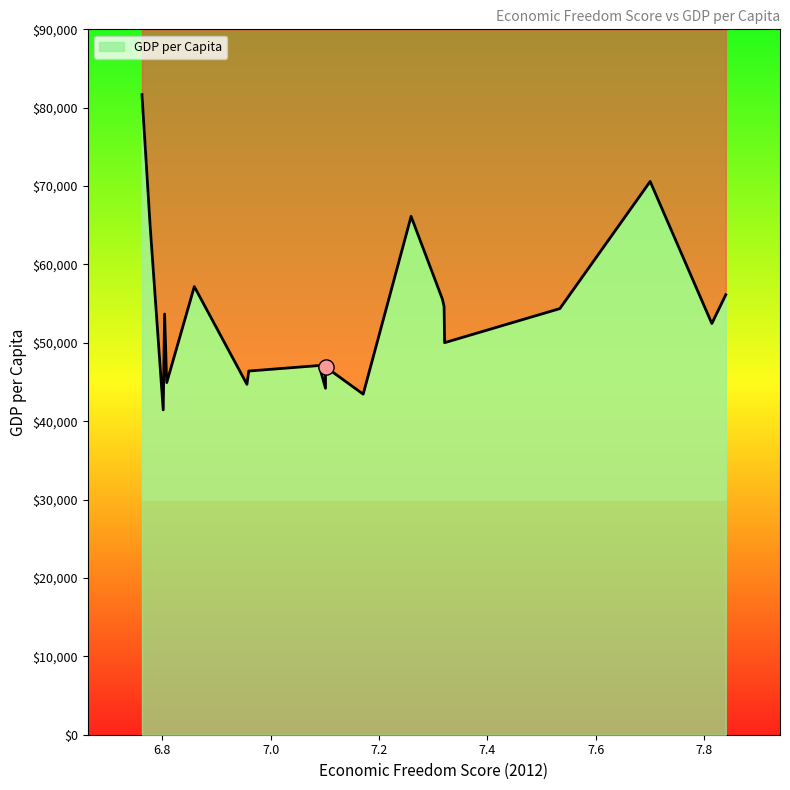

What is the change in value from North Dakota to Alaska?

+11076.9